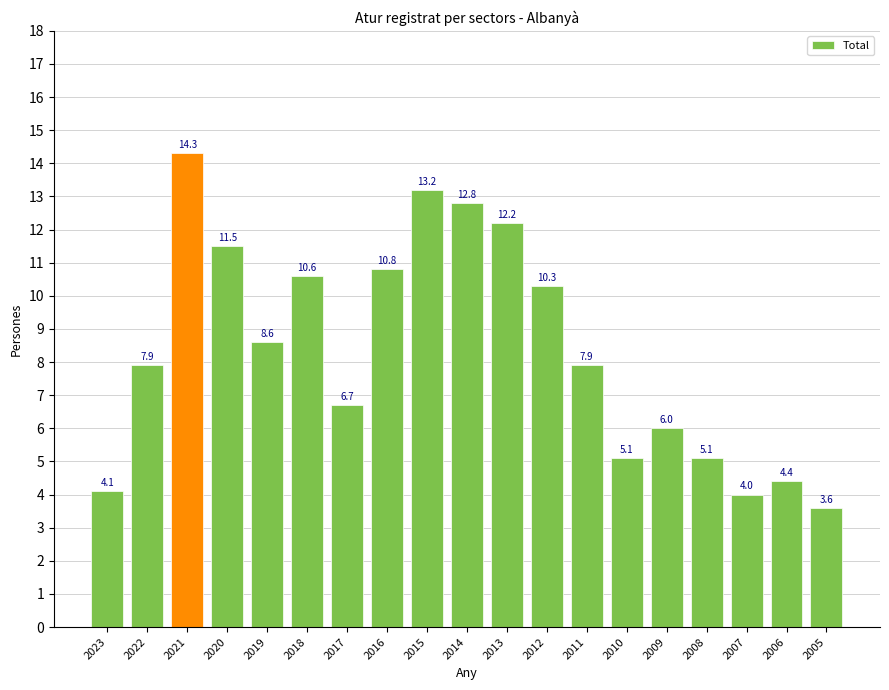

Between 2008 and 2012, which is larger?

2012